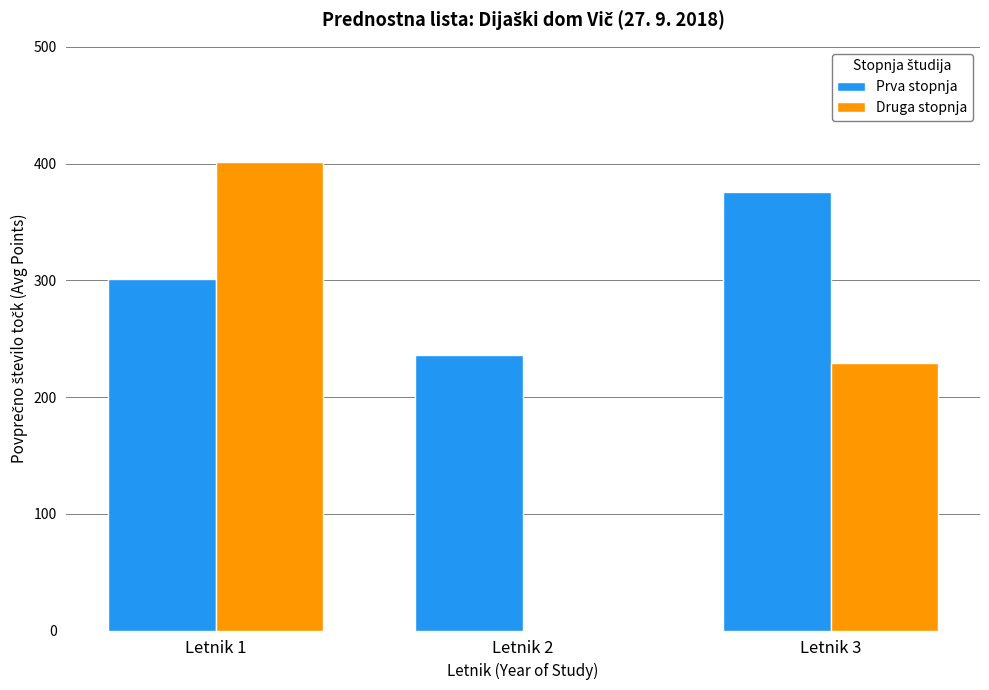

What is the highest value of the Druga stopnja series?

401.6